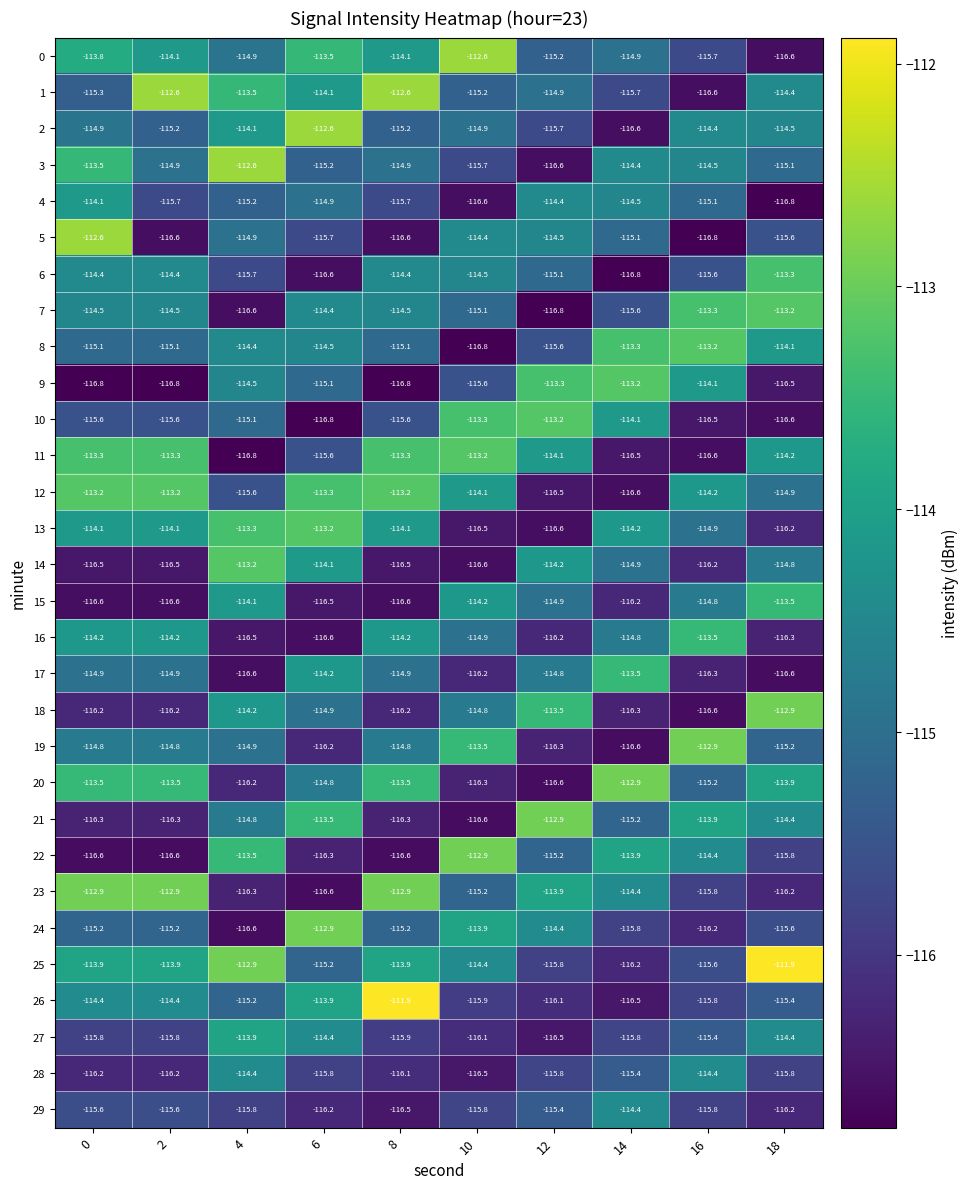

What is the difference between the 4 values at 18 and 4?

1.6